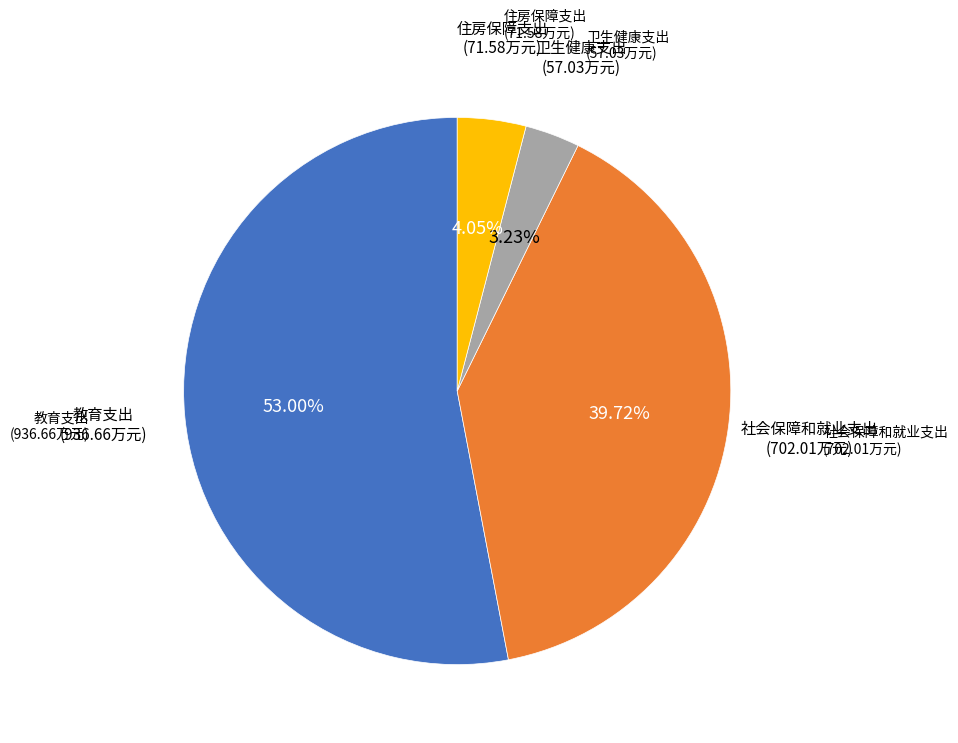

Is there any slice that represents more than half of the pie?

Yes